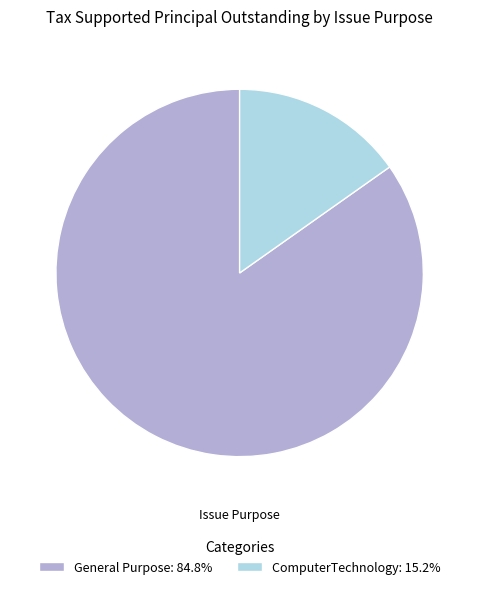

Which category has the biggest portion of the pie?

General Purpose